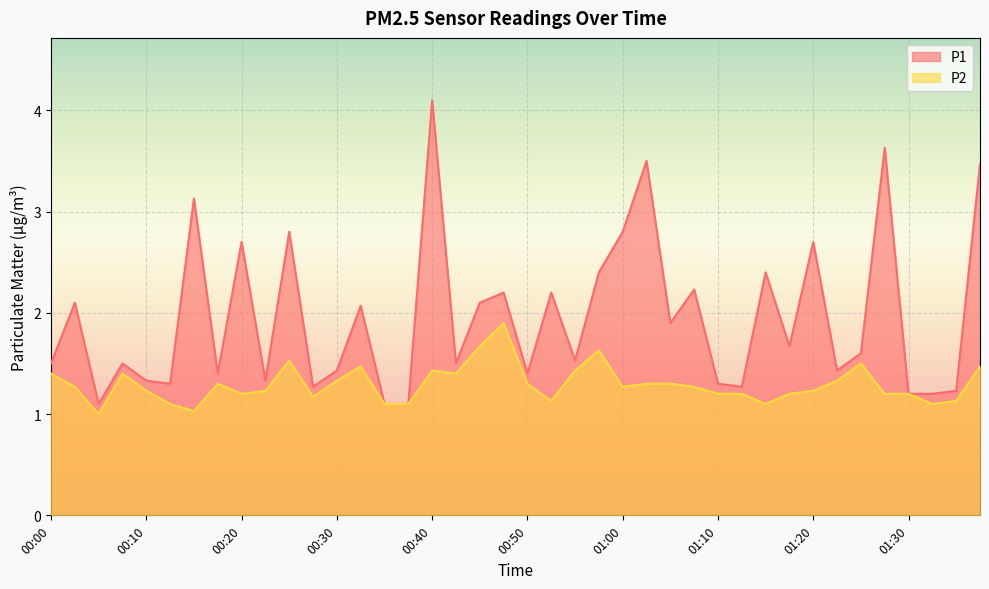

What is the value of the P1 point at the 6th from the left?

1.3